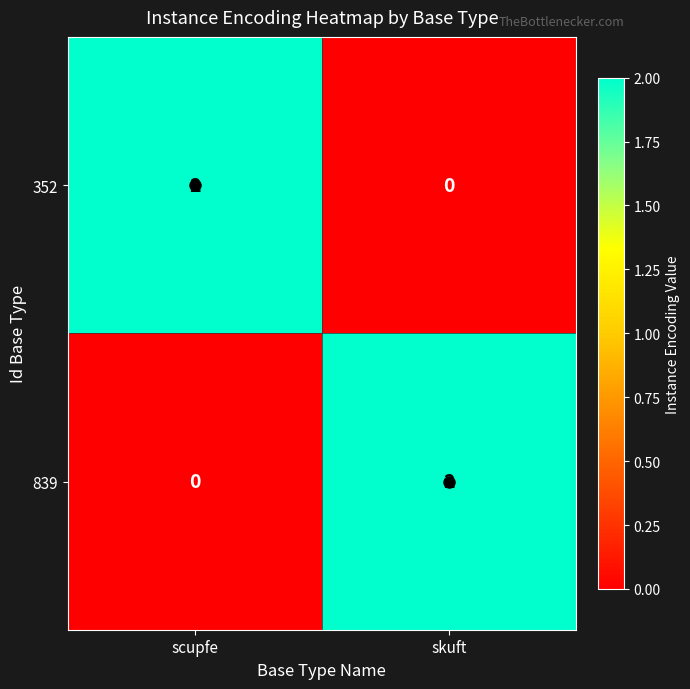

Is the value of 352 at scupfe greater than the value of 839 at scupfe?

Yes